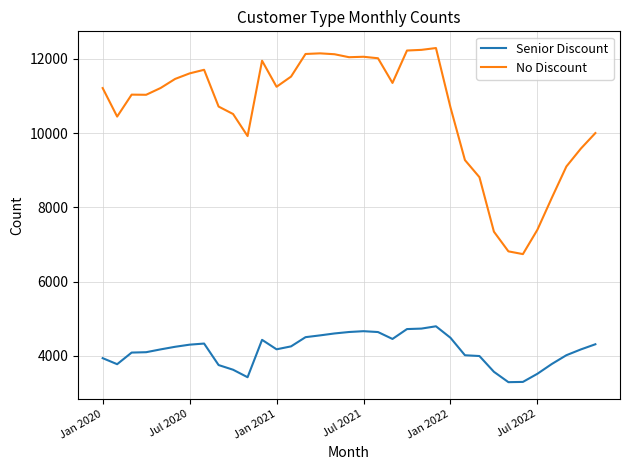

List the series in order of their peak value, highest first.

No Discount, Senior Discount